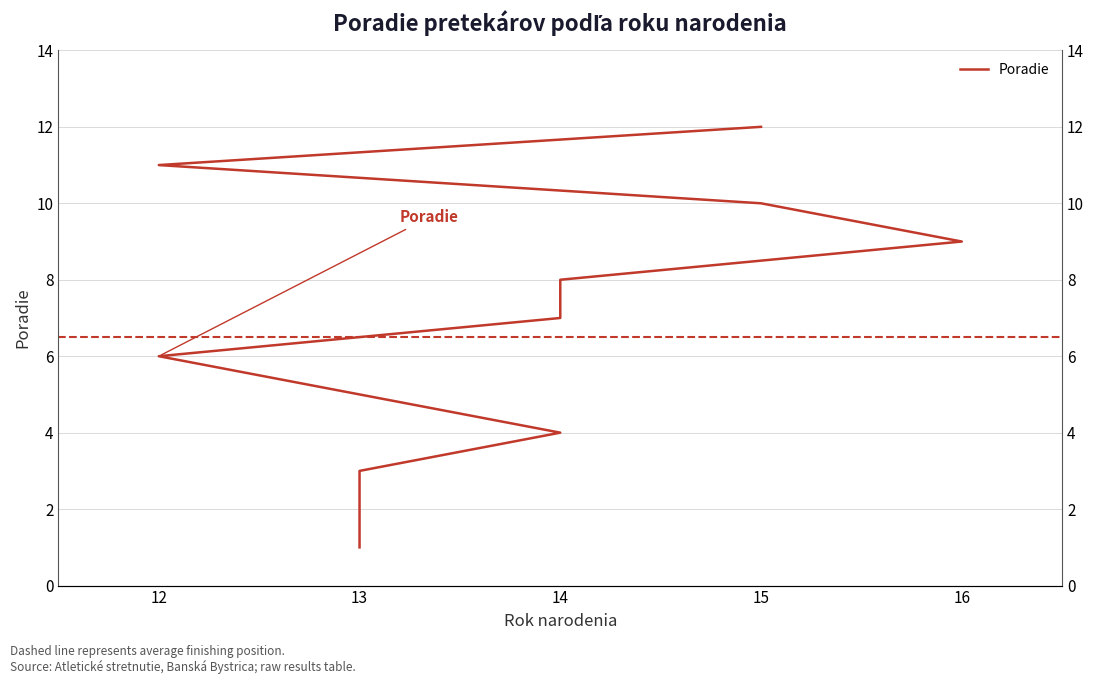

What is the average value?

6